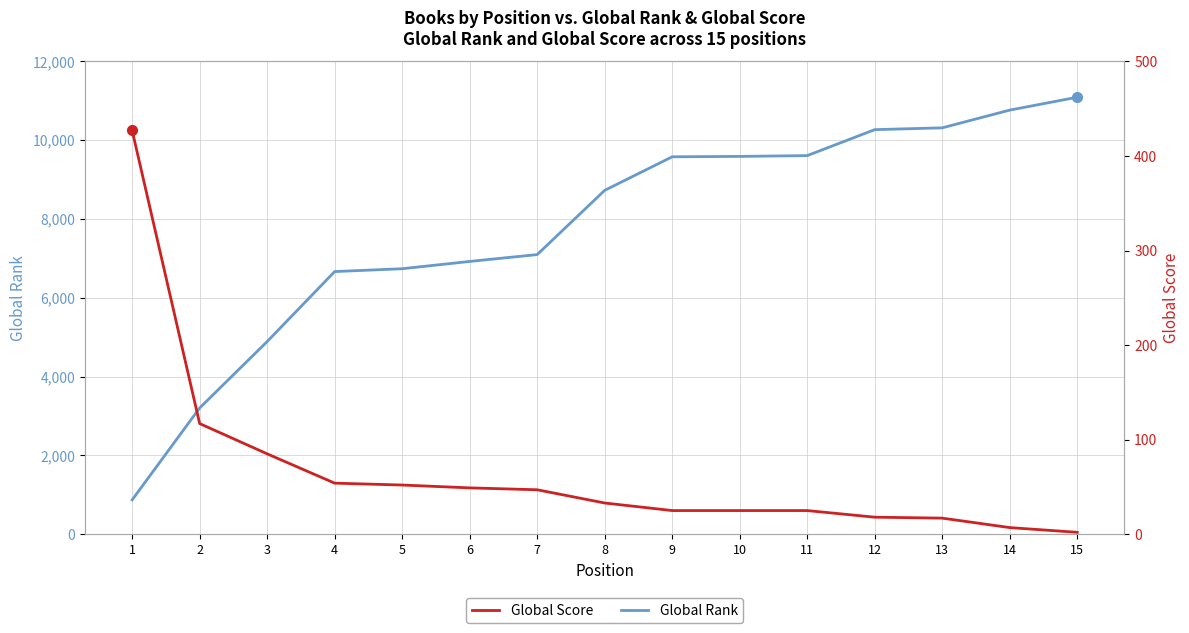

Reading left to right, list all the values displayed in this chart.

Global Rank: 1=871	2=3204	3=4890	4=6666	5=6738	6=6923	7=7097	8=8727	9=9579	10=9589	11=9609	12=10268	13=10314	14=10764	15=11091
Global Score: 1=427	2=117	3=85	4=54	5=52	6=49	7=47	8=33	9=25	10=25	11=25	12=18	13=17	14=7	15=2